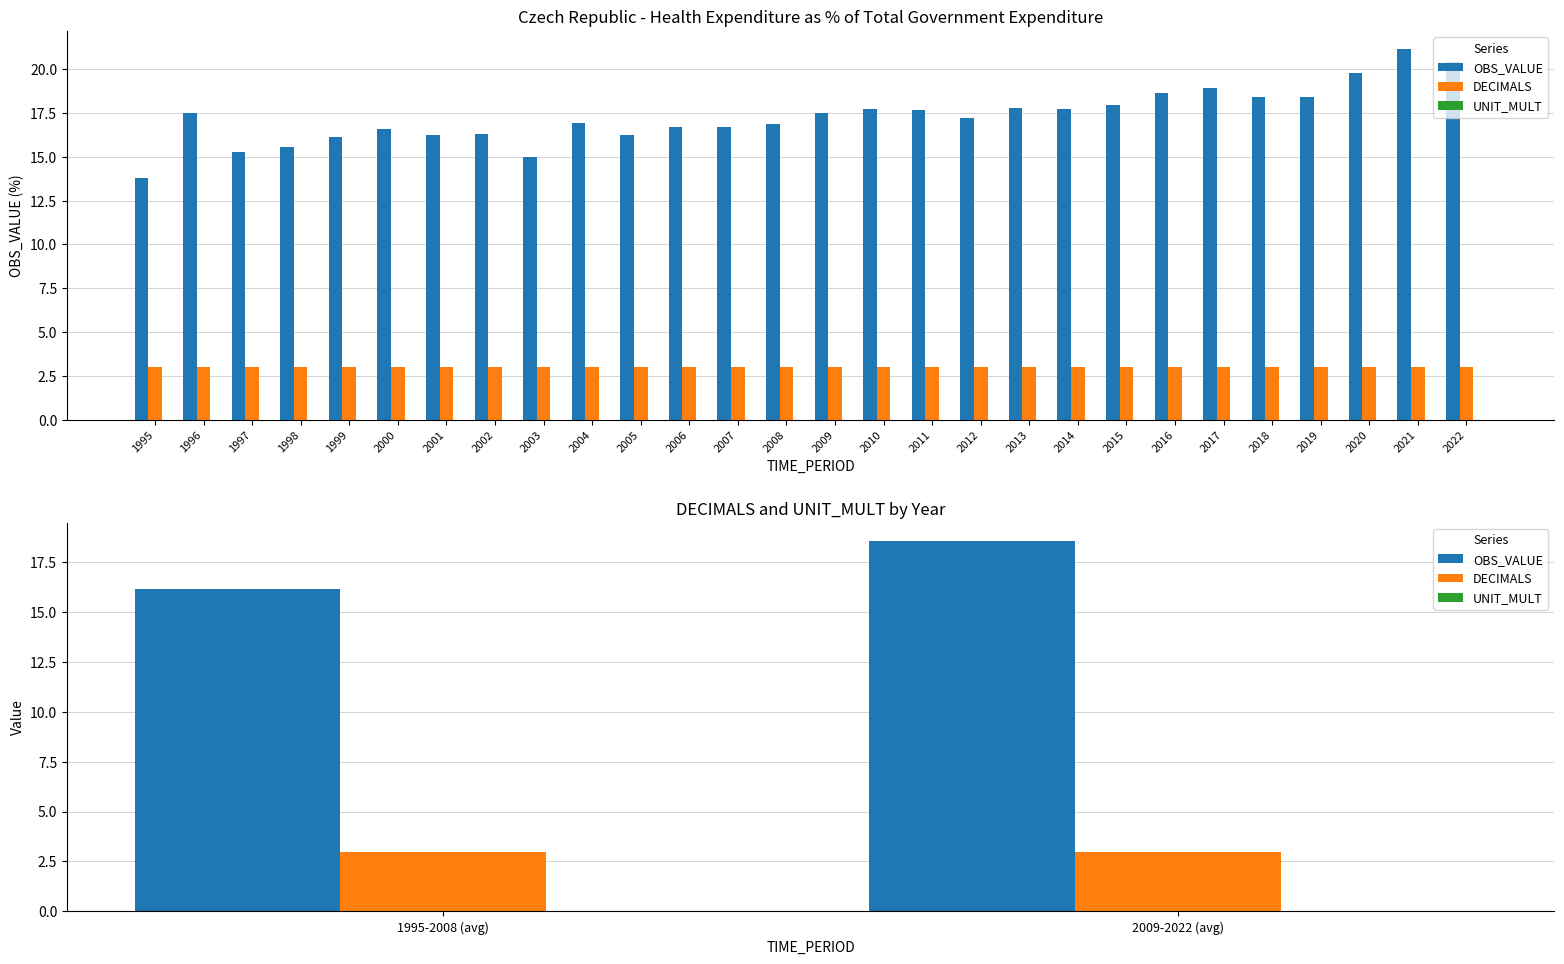

True or false: OBS_VALUE has a value of 32.9 at 2009-2022 (avg).

False